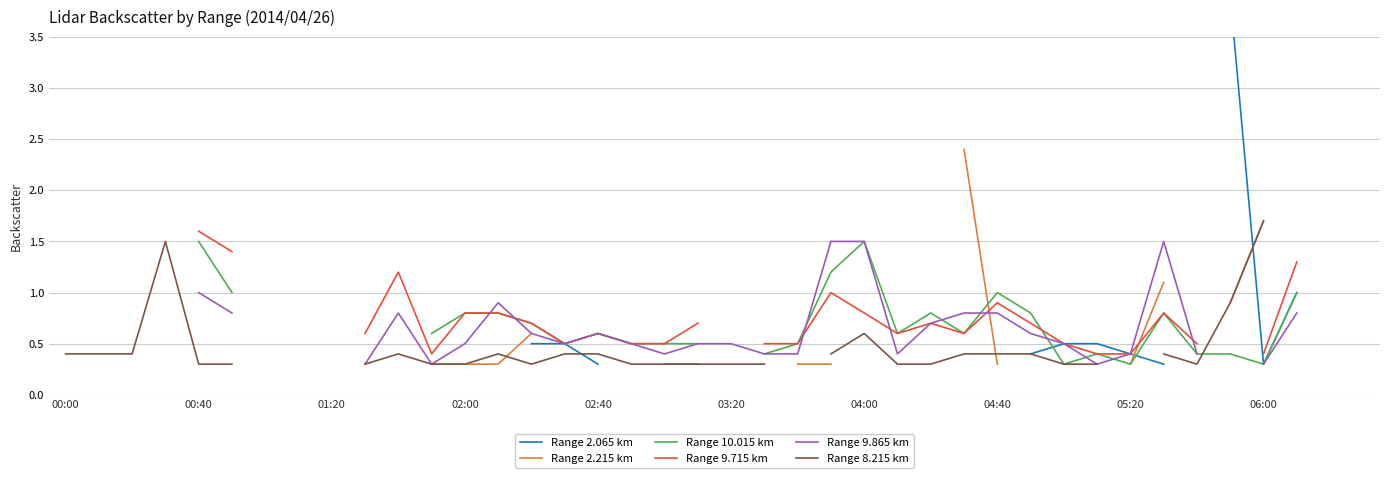

True or false: Range 2.215 km has more than 0 points higher than both neighbors.

False